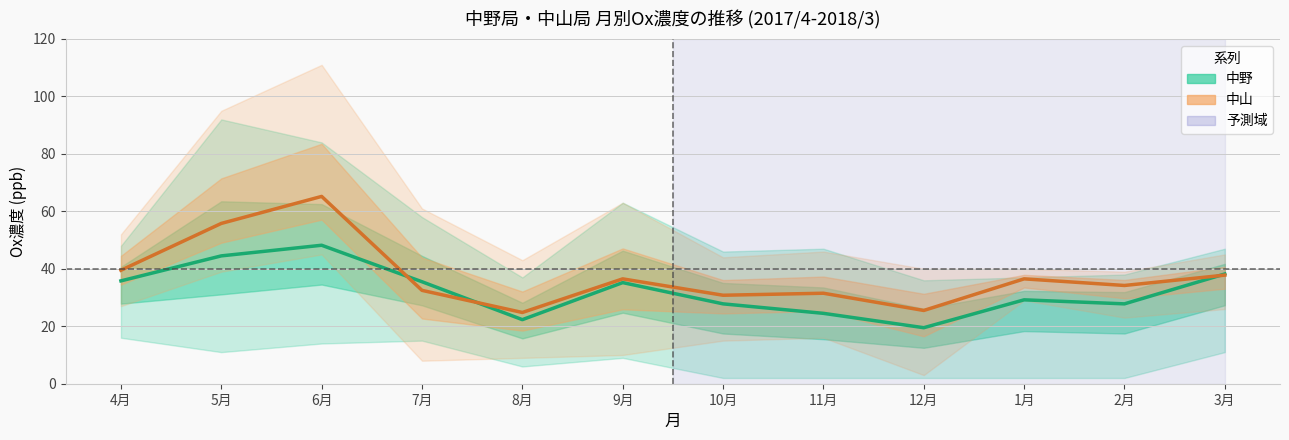

What is the sum of the 中野_lower values at 9月 and 2月?

11.0